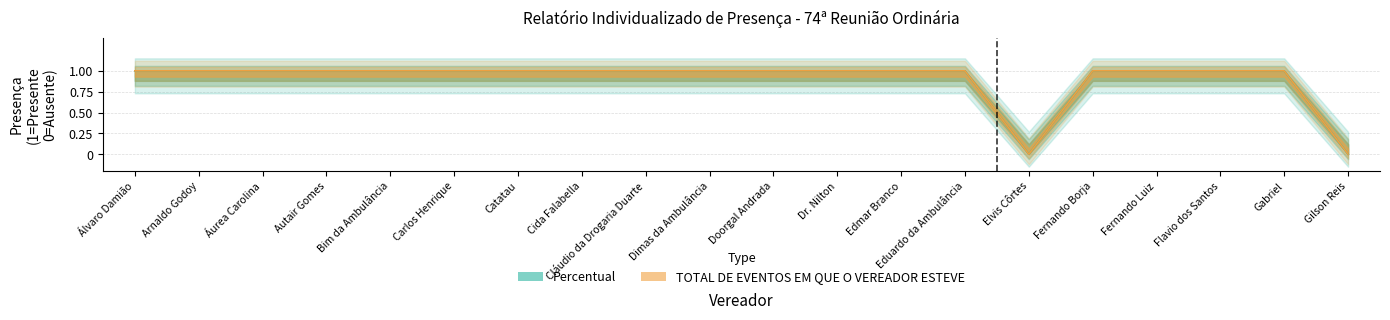

At which category does the chart reach its peak across all series?

Álvaro Damião